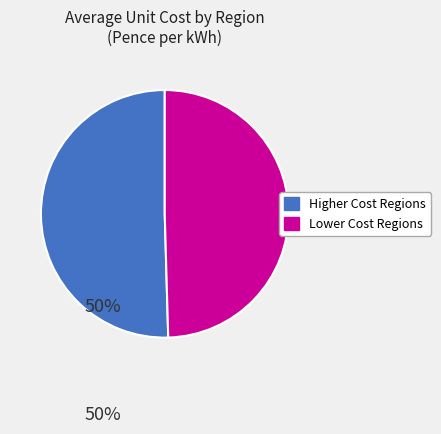

Does any single category account for the majority?

Yes